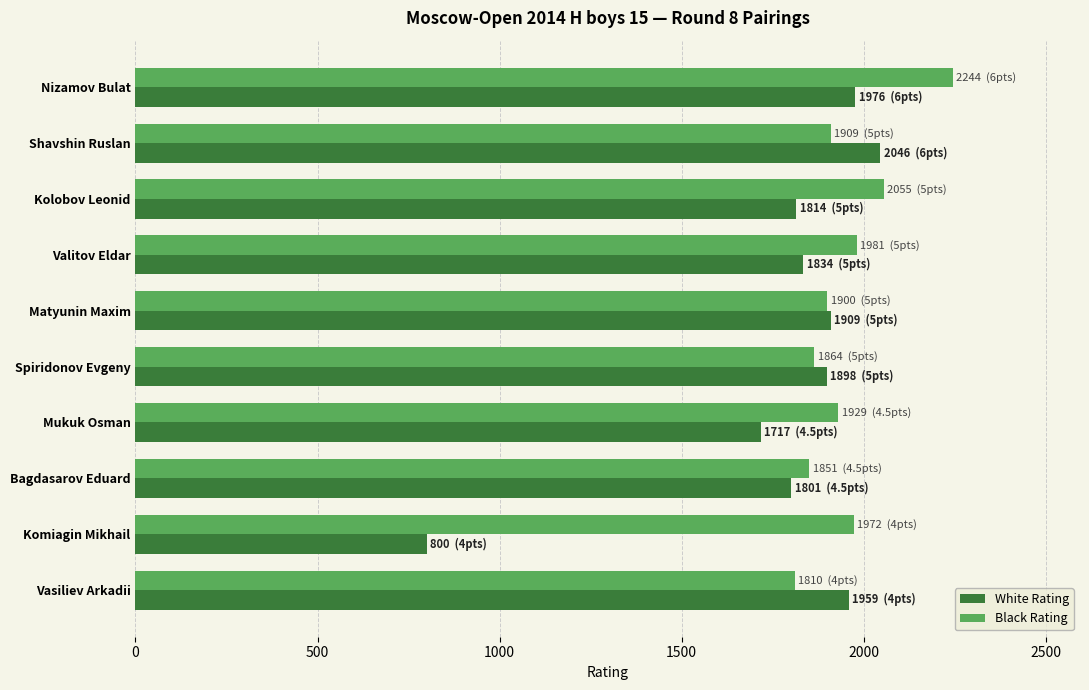

What is the greatest value displayed?

2244